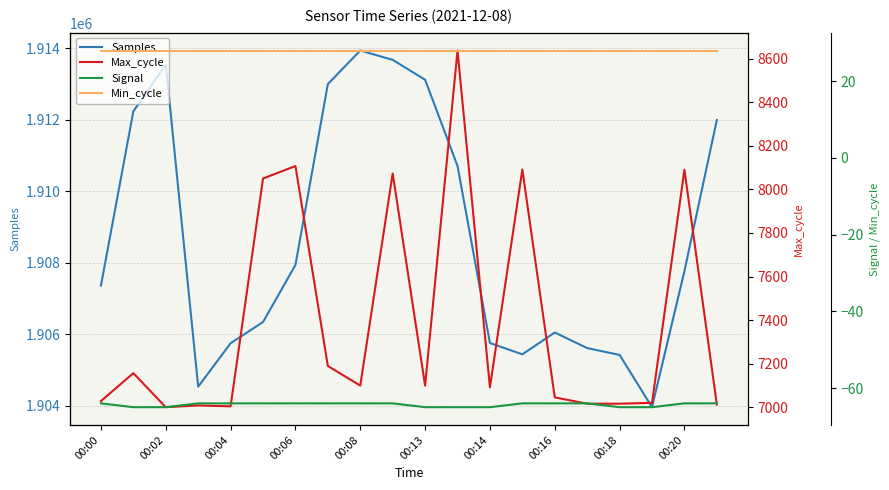

What is the maximum value for Samples?

1913939